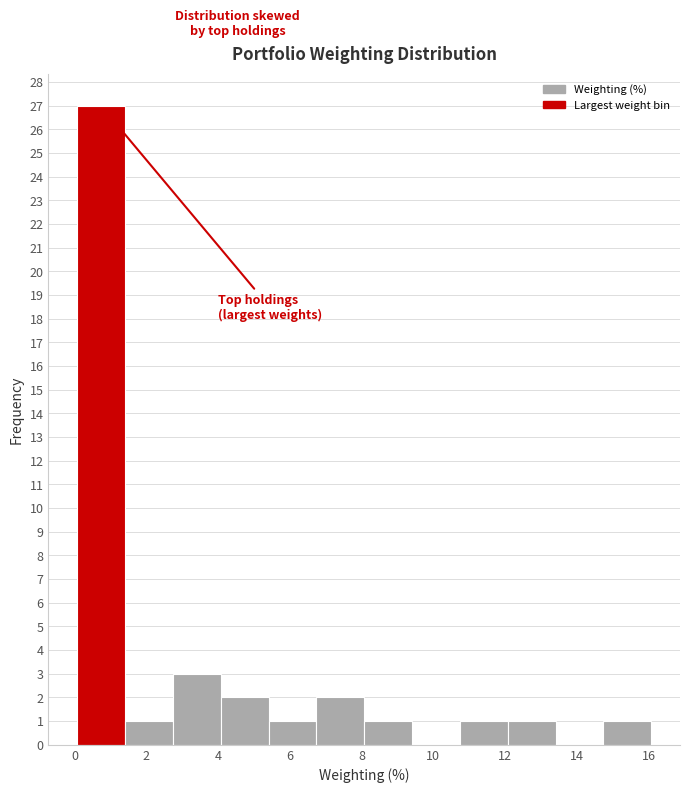

How tall is the bar that spans 10.8 to 12.0 on the x-axis? Neither the bar edges nor the heights are printed on the chart, so give them approximately, as read against the axes.

1